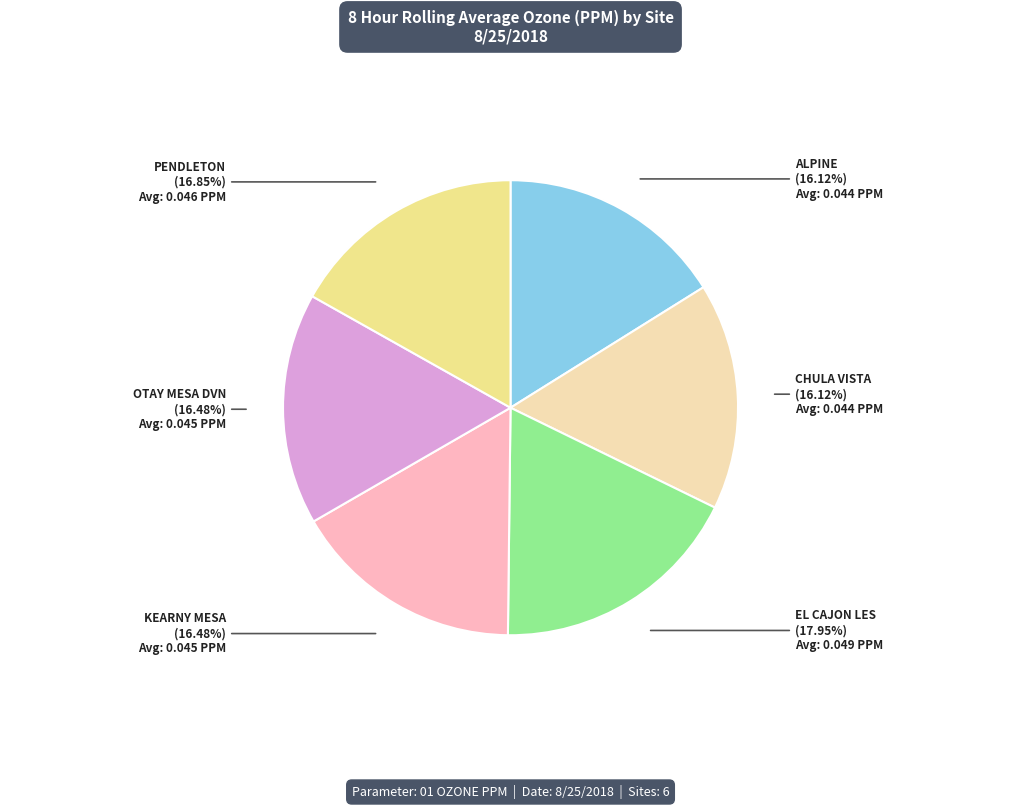

The CHULA VISTA slice represents 16% of the pie. True or false?

True